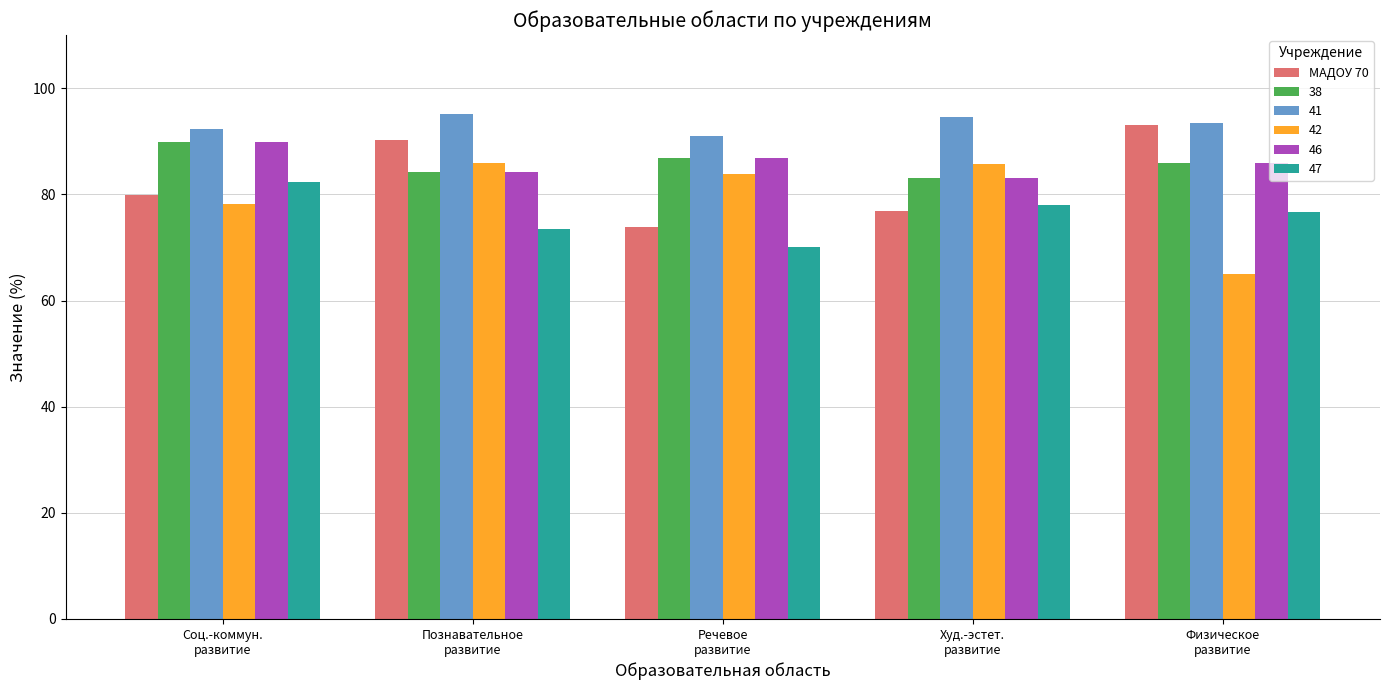

How many data points in 42 are less than 83?

2